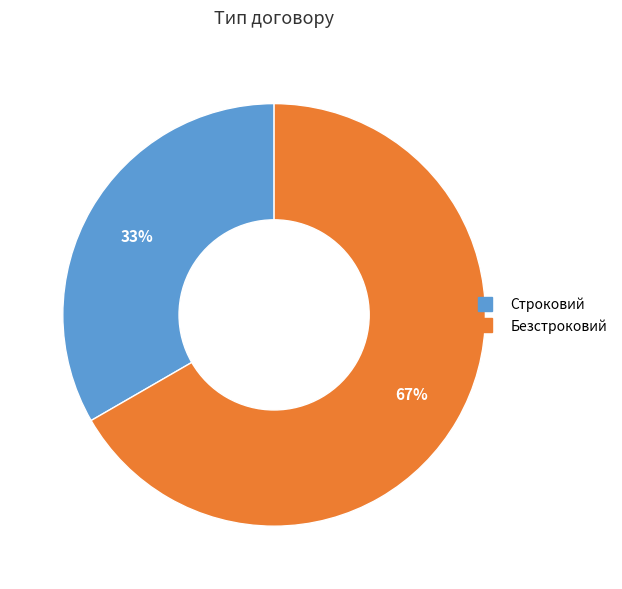

Approximately how many times larger is the value at Безстроковий compared to Строковий?

2.0